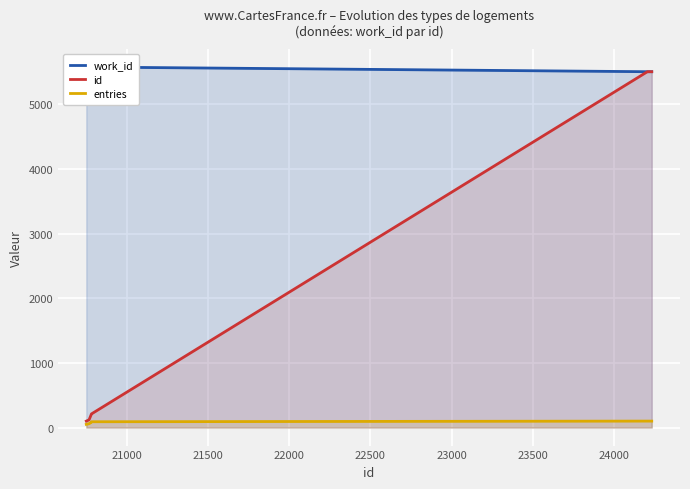

What are all the series names shown in the legend?

work_id, id, entries